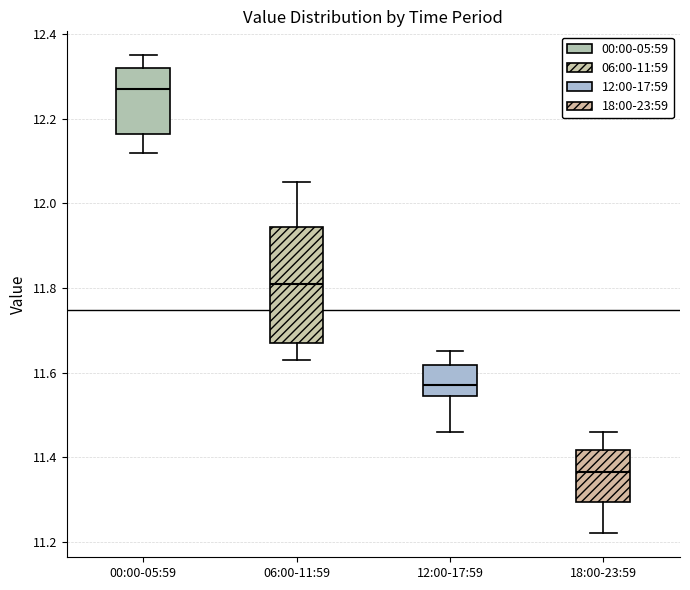

Reading left to right, read every box against the y-axis: the position of its median line, the range the box covers, and the ends of its whiskers. The values are not printed on the chart, so give them approximately, as read against the axis.

00:00-05:59: median 12.28, box 12.16 to 12.32, whiskers 12.12 to 12.36
06:00-11:59: median 11.82, box 11.68 to 11.94, whiskers 11.64 to 12.06
12:00-17:59: median 11.58, box 11.54 to 11.62, whiskers 11.46 to 11.66
18:00-23:59: median 11.36, box 11.30 to 11.42, whiskers 11.22 to 11.46